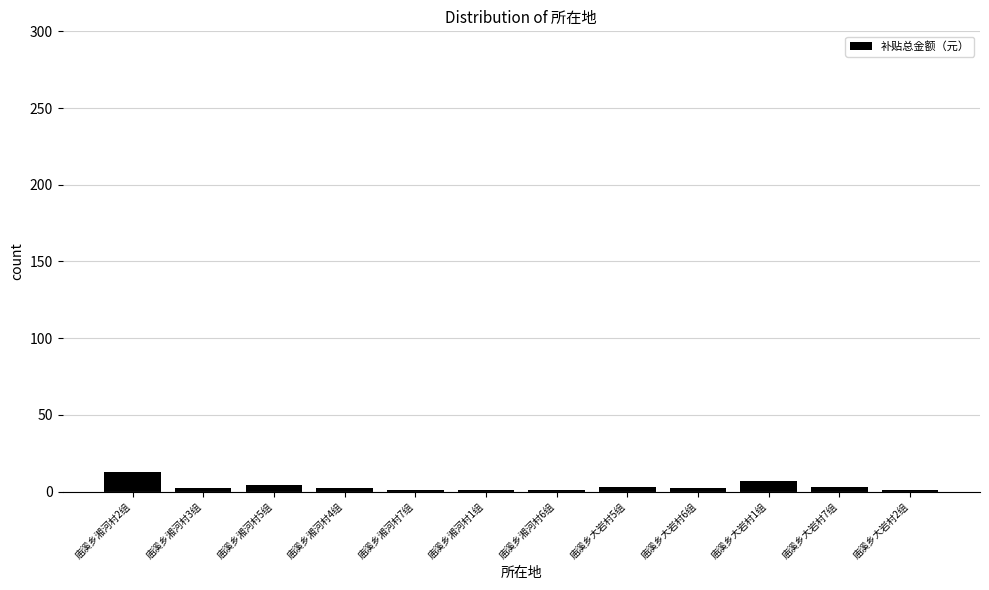

What is the sum of the values at 庙溪乡湘河村7组 and 庙溪乡大岩村1组?

8